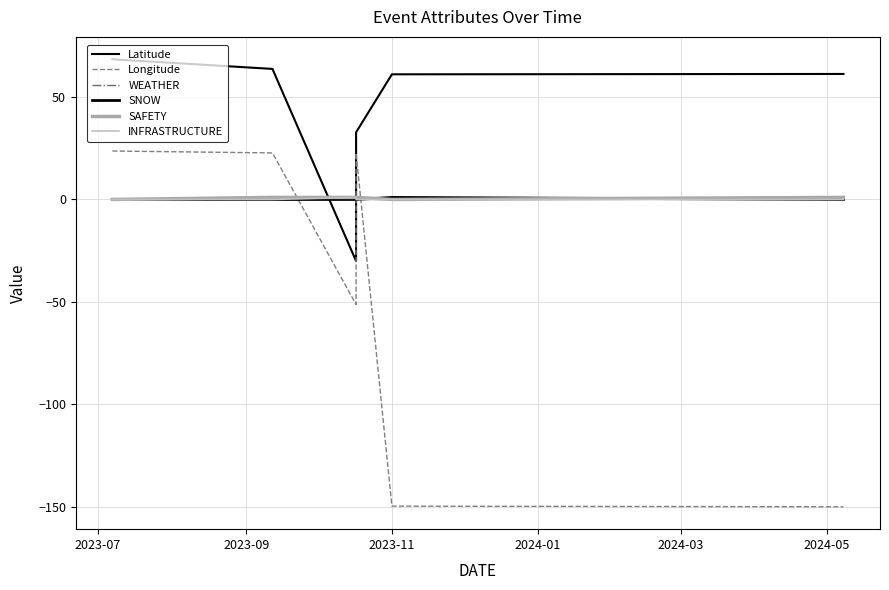

What is the spread (max minus min) of values at 2024-05?

211.1